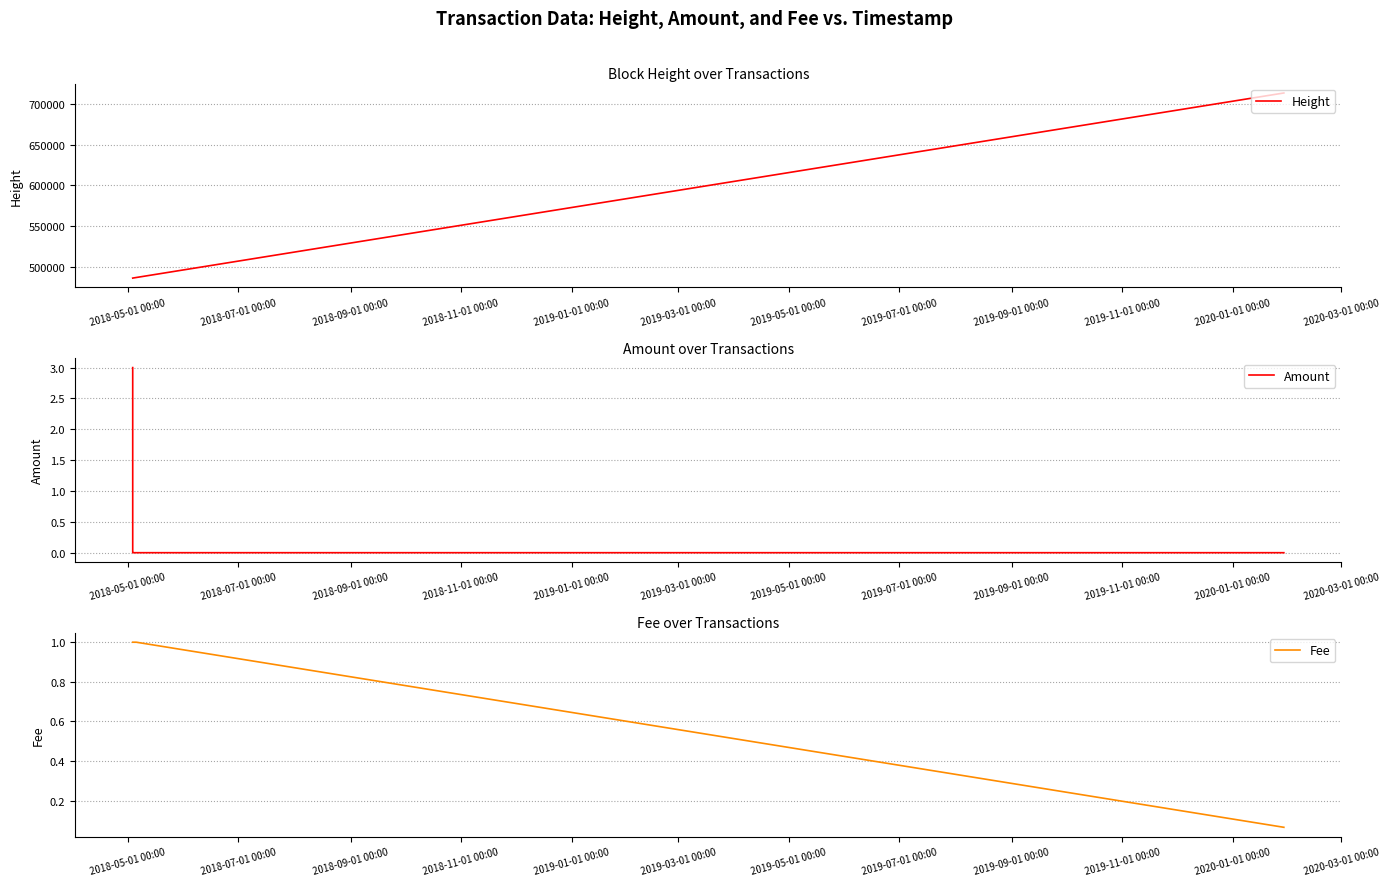

Which series has the largest range (max minus min)?

Height